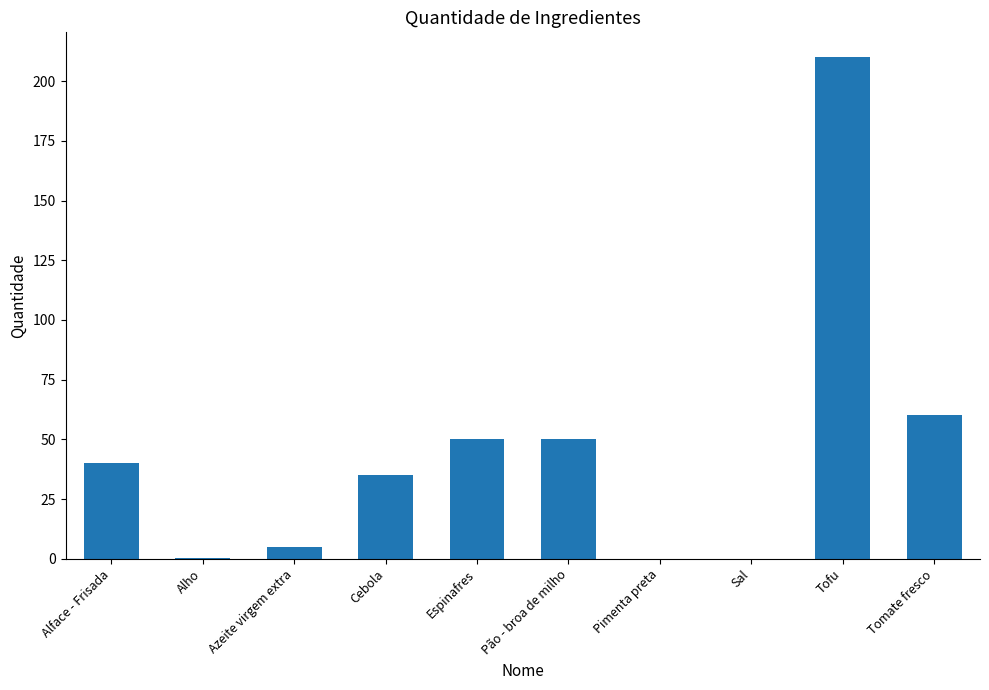

What is the sum of the values at Cebola and Alho?

35.5